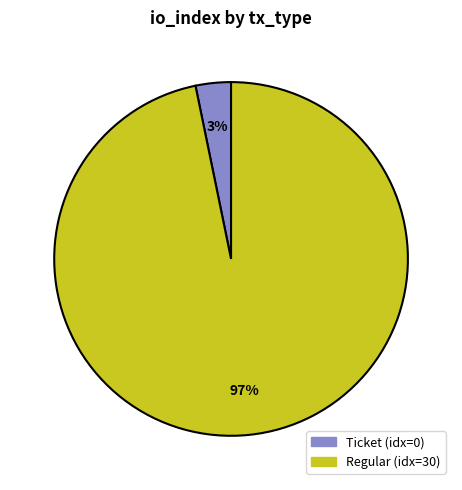

To the nearest percent, what is the difference between the largest and smallest slice percentages?

94%